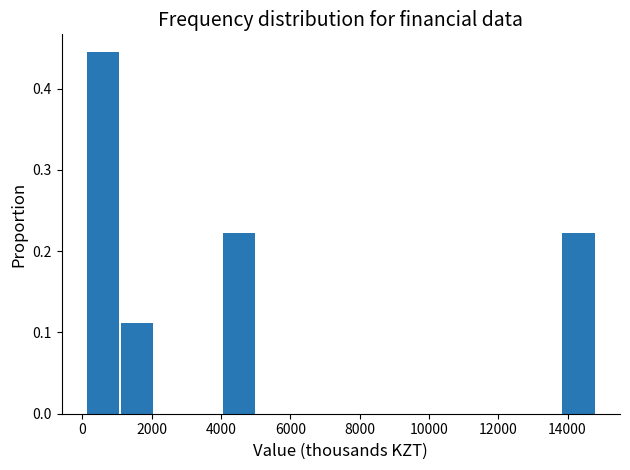

Over which range of the x-axis is the bar tallest?

200 to 1200